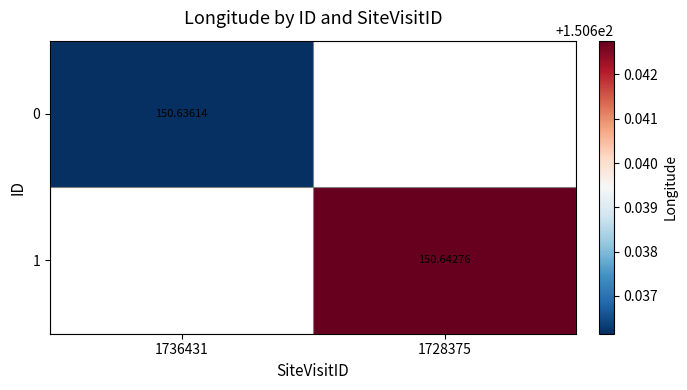

List the series in order of their peak value, lowest first.

0, 1